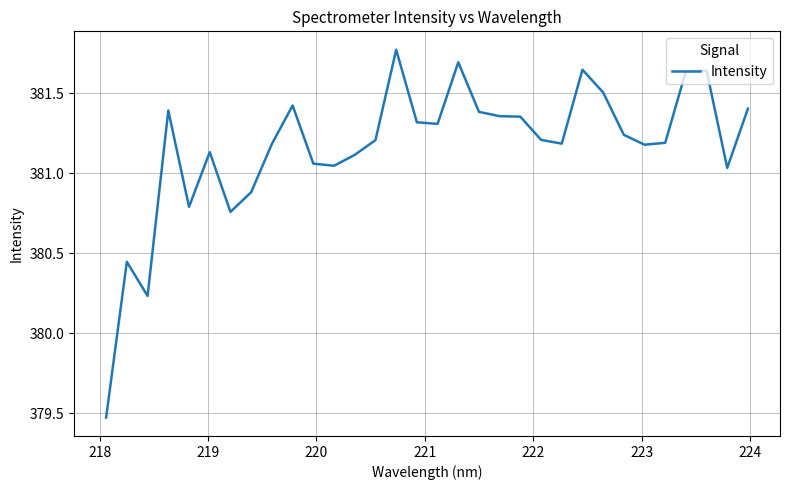

How many lines are shown in the chart?

1